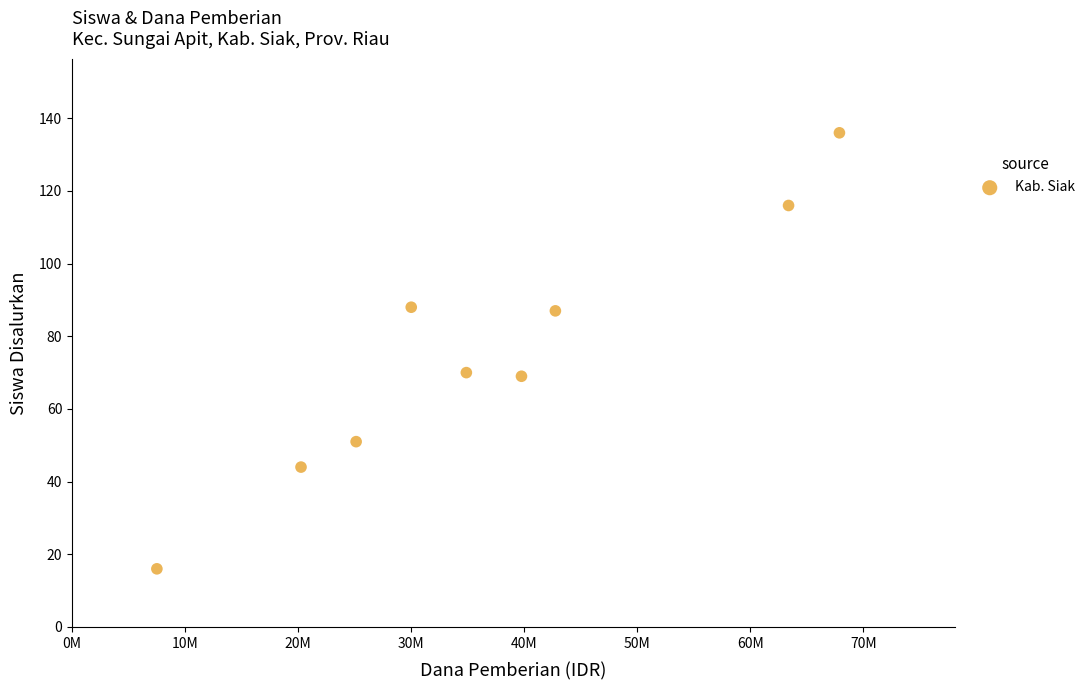

What is the range of Y values (max minus min)?

120